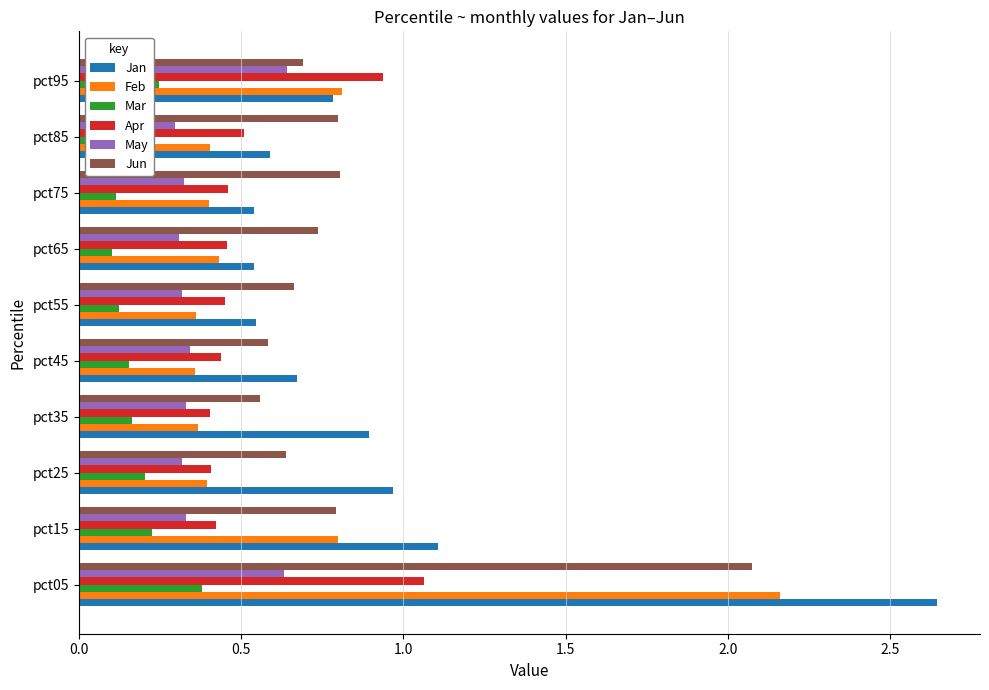

At which category does the chart reach its peak across all series?

pct05